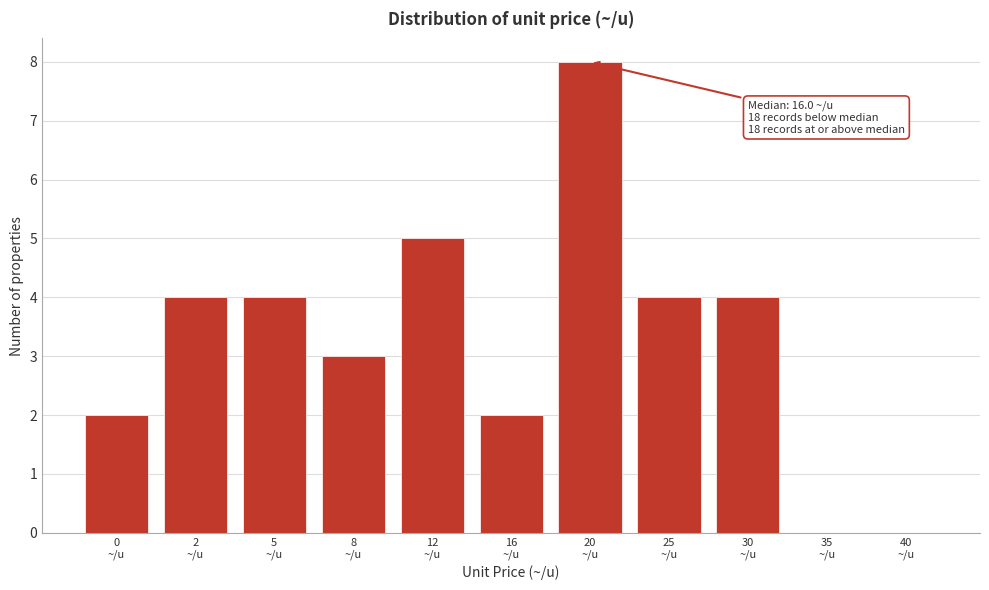

What is the sum of all values?

36